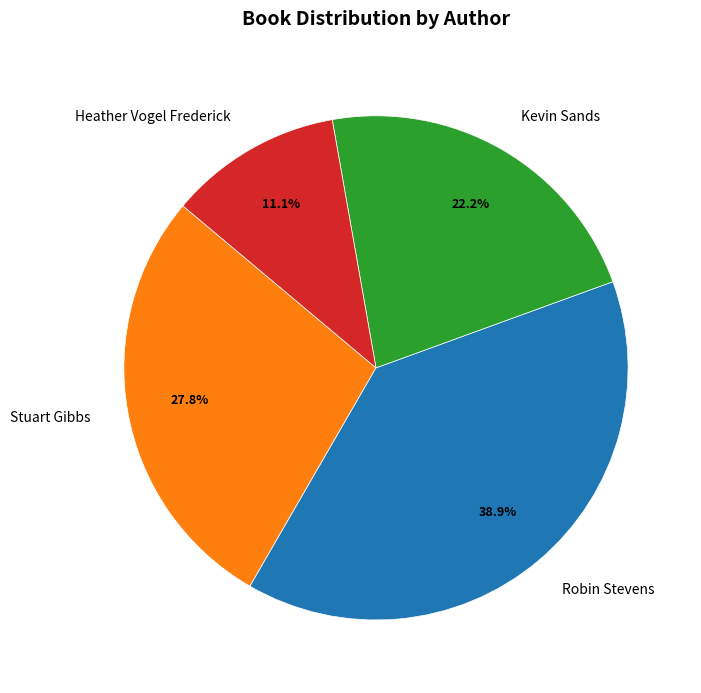

What is the ratio of the value at Heather Vogel Frederick to the value at Kevin Sands?

0.5